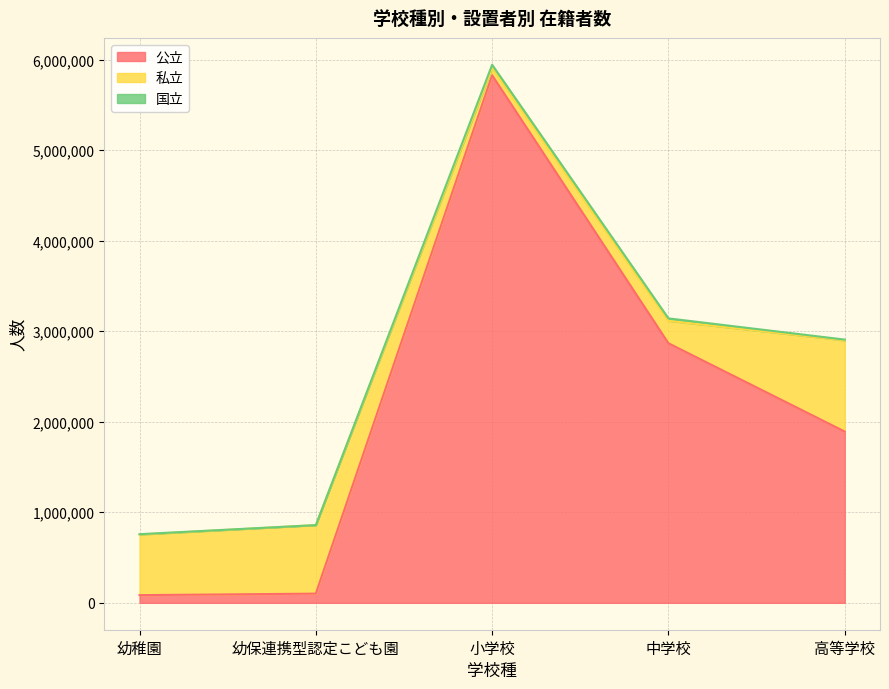

The value of 私立 at 高等学校 is 1007865. True or false?

True